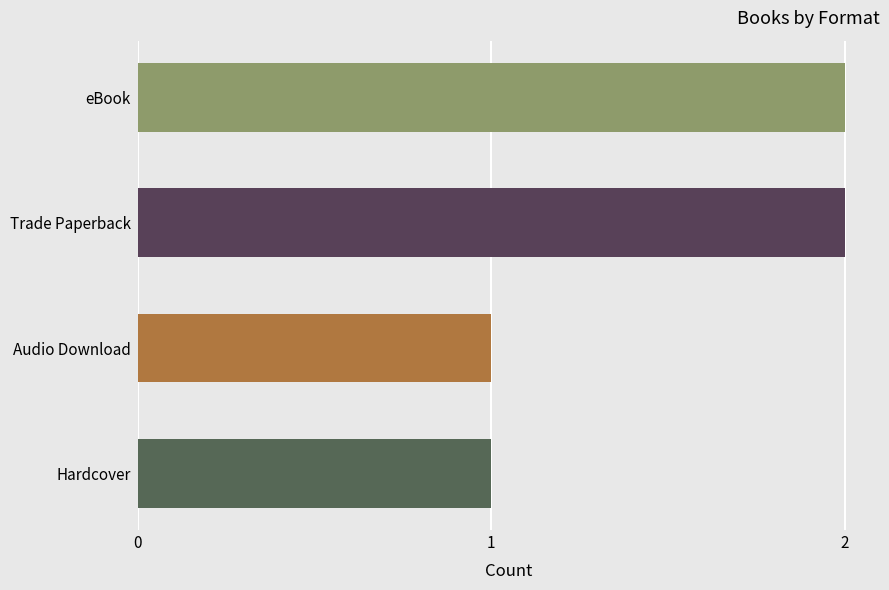

What is the smallest value displayed?

1